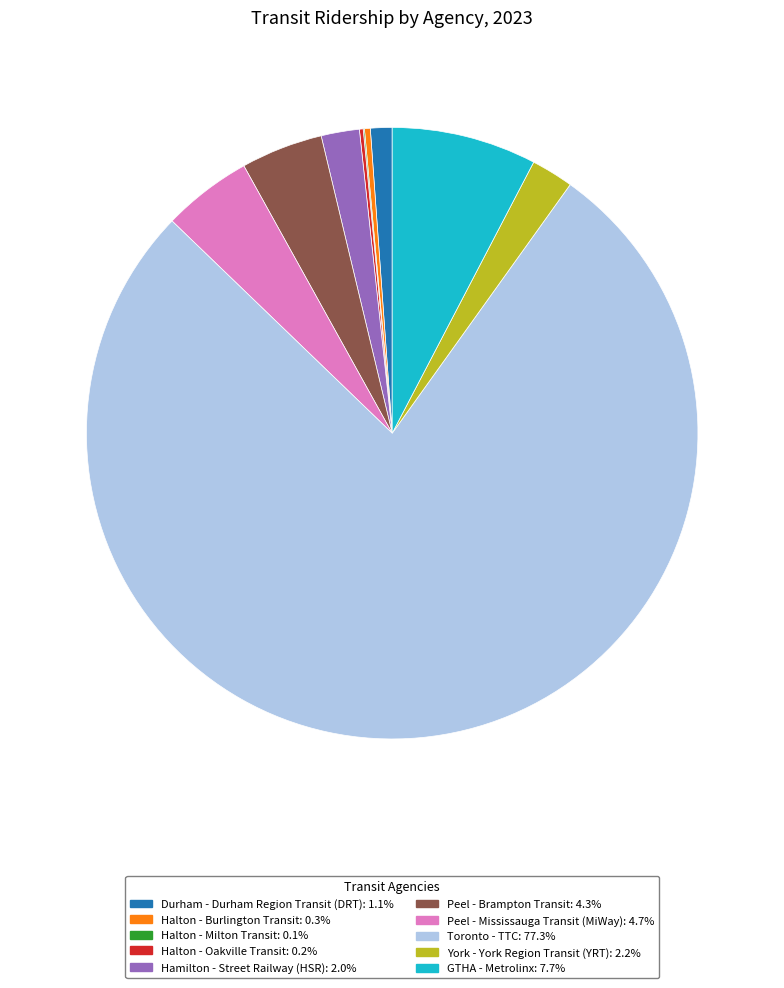

Which category has the biggest portion of the pie?

Toronto - TTC